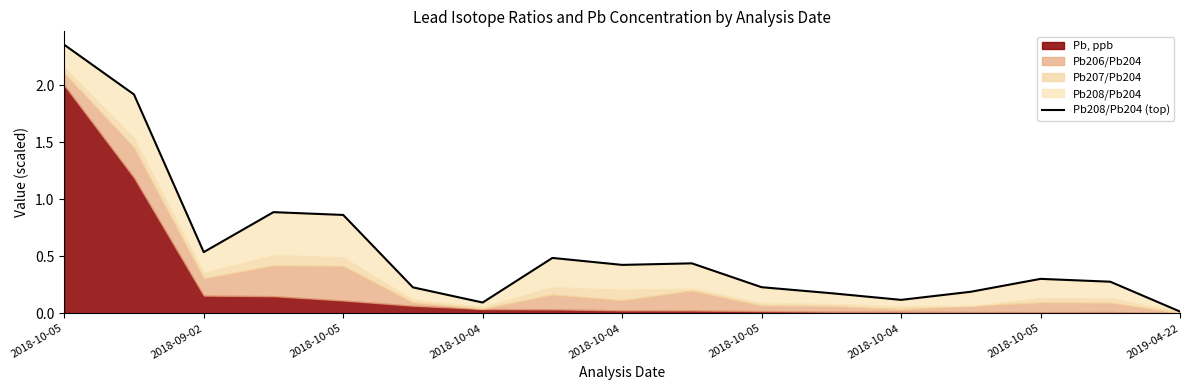

Between 2018-10-04 and 9, which is larger?

2018-10-04